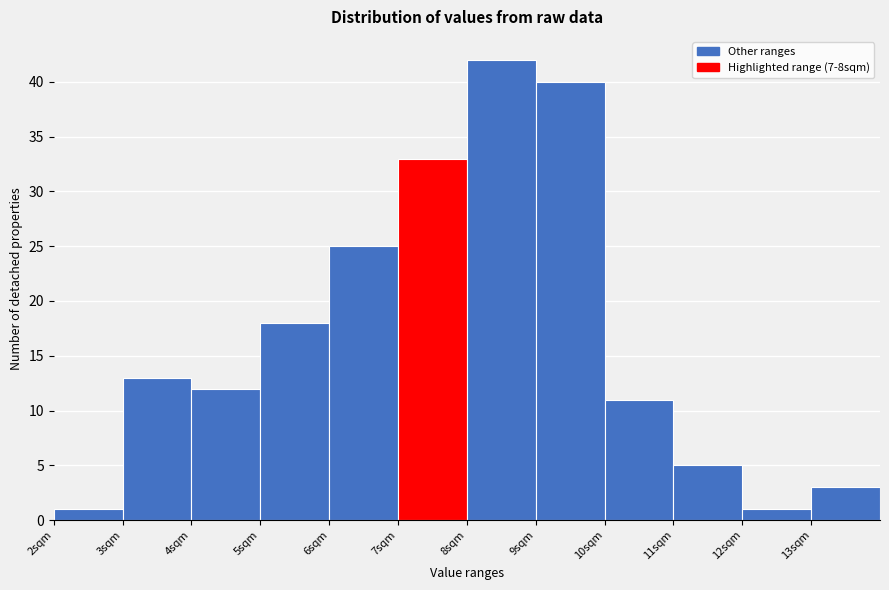

Which range on the x-axis has the tallest bar?

8 to 9